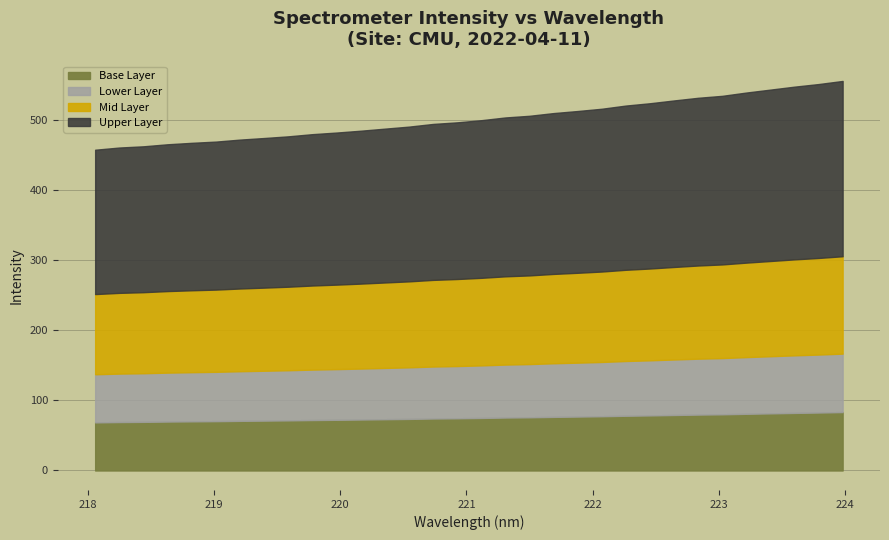

What is the difference between the maximum and minimum values?

98.1